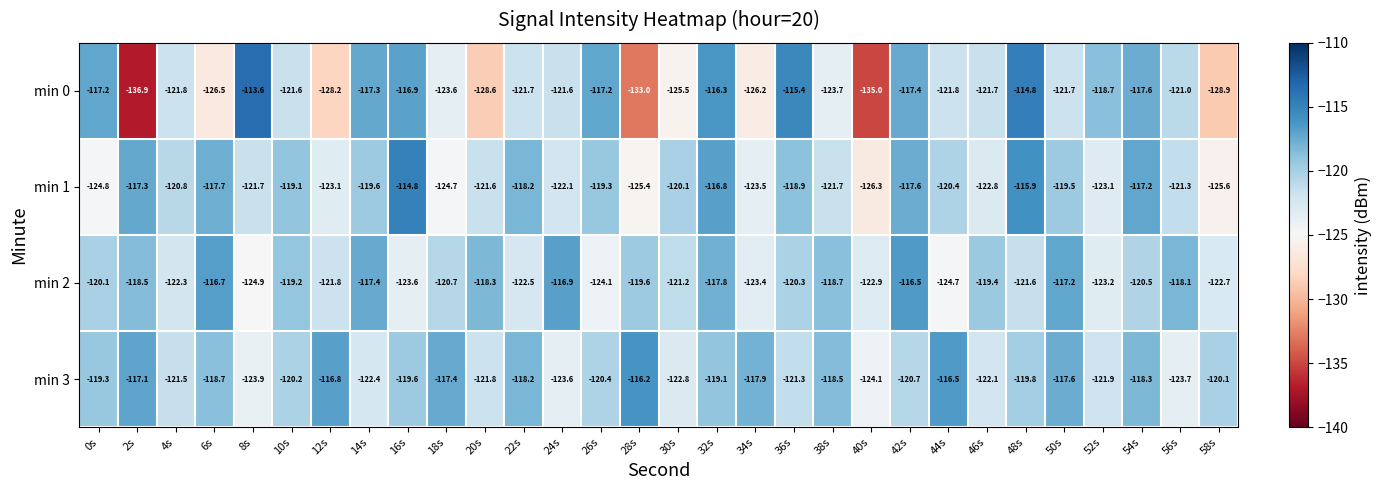

Is the value of min 1 at 52s greater than the value of min 0 at 40s?

Yes